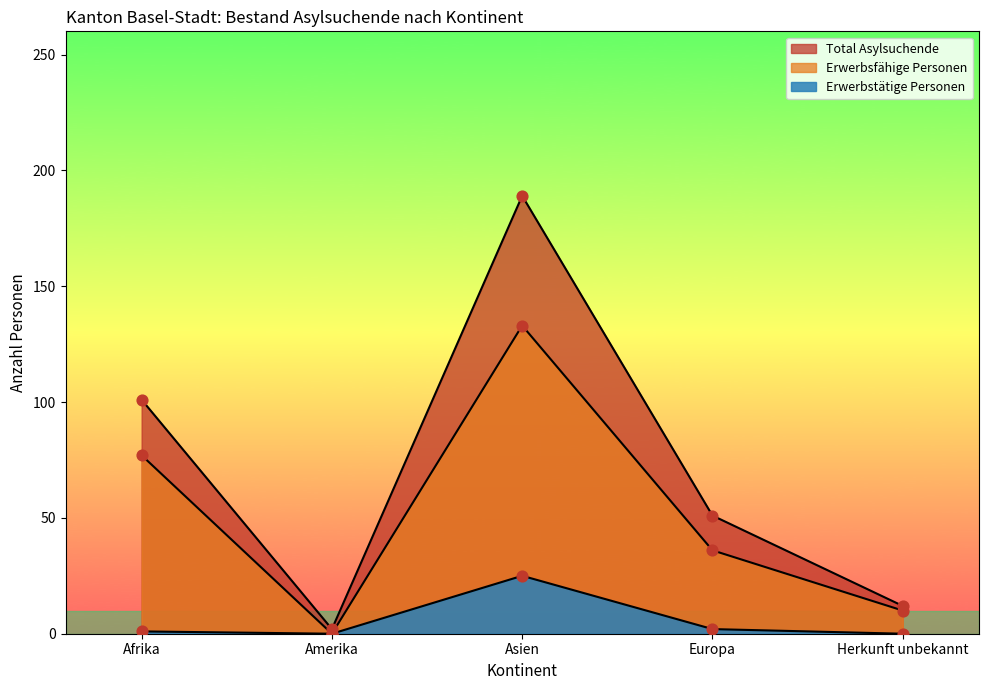

What are all the series names shown in the legend?

Total Asylsuchende, Erwerbsfähige Personen, Erwerbstätige Personen